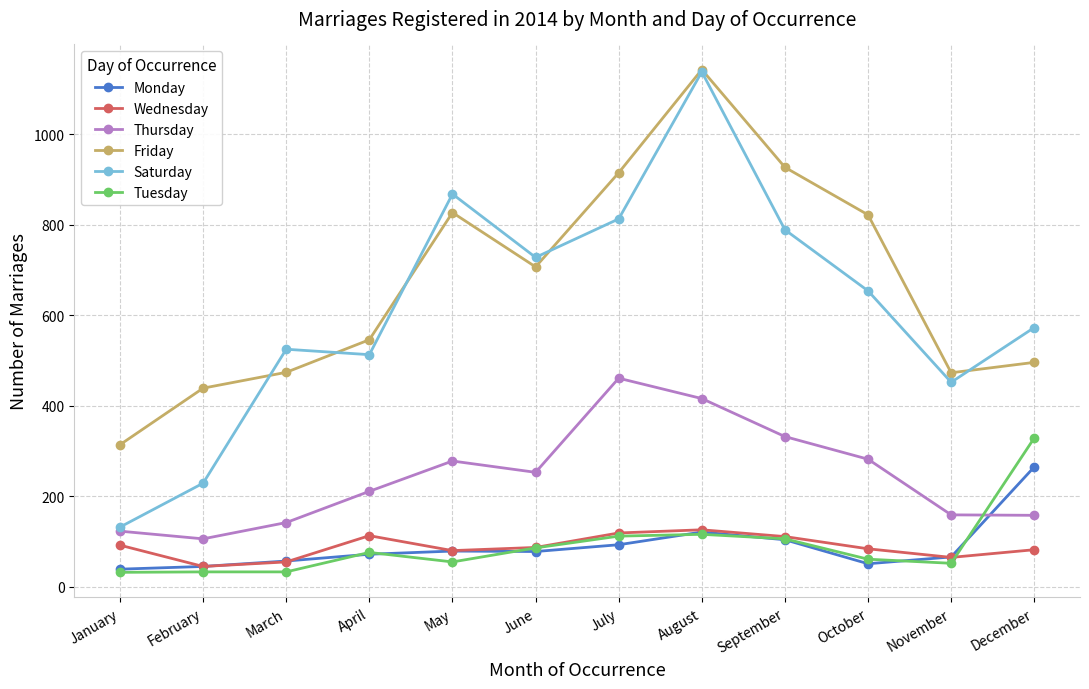

Is it true that Thursday equals 142 at March?

True